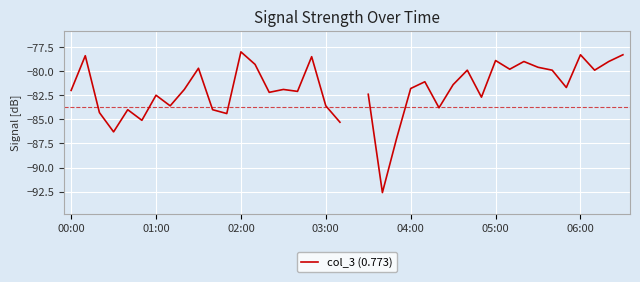

How many interior local peaks (higher than both neighbors) does the data have?

12